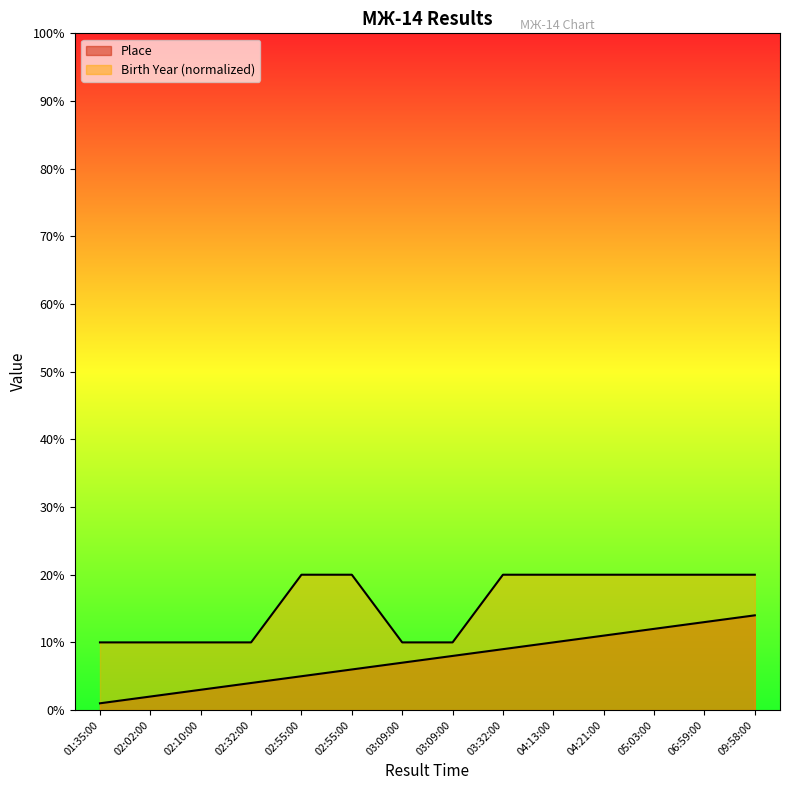

Which label corresponds to the largest value in the chart?

02:55:00